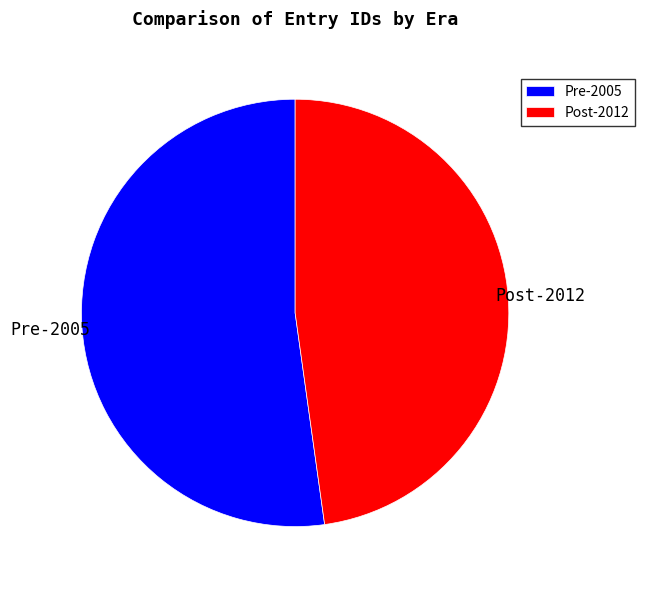

Combined, do Pre-2005 and Post-2012 account for over 50%?

Yes